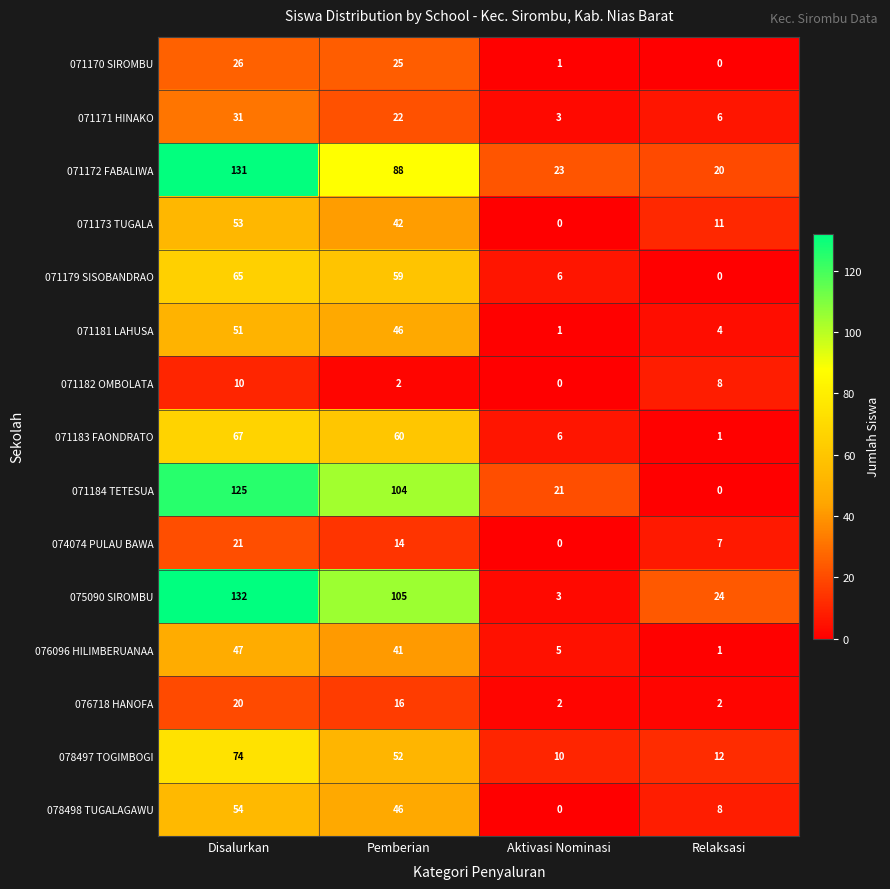

What is the sum of the 071170 SIROMBU values at Pemberian and Relaksasi?

25